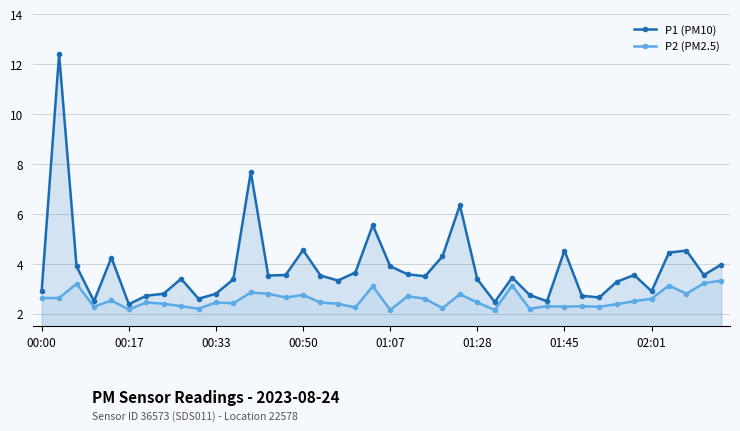

What are all the series names shown in the legend?

P1 (PM10), P2 (PM2.5)